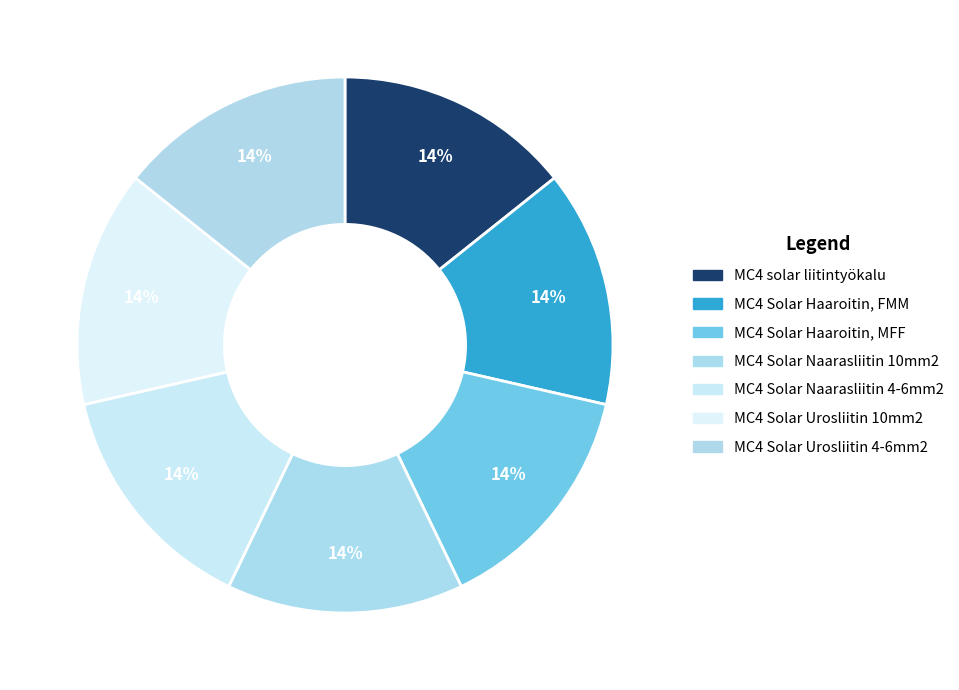

How many slices are in this pie chart?

7